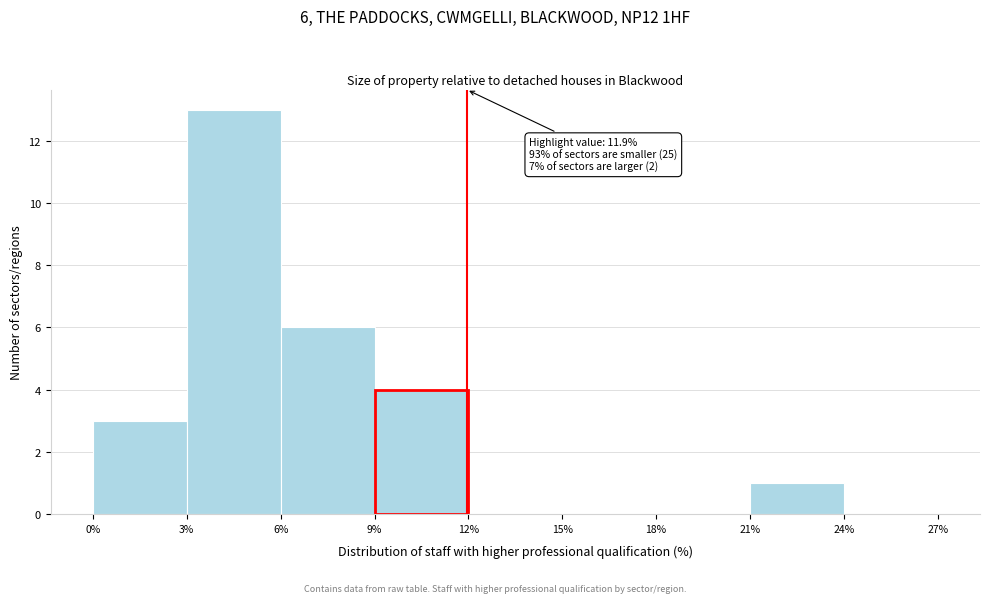

Which range on the x-axis has the tallest bar?

3% to 6%